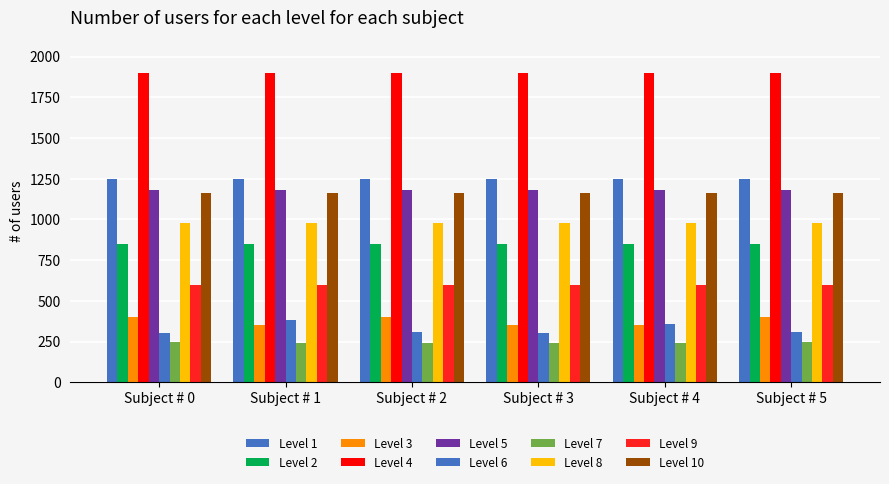

How many values in the Level 7 series exceed 240?

2